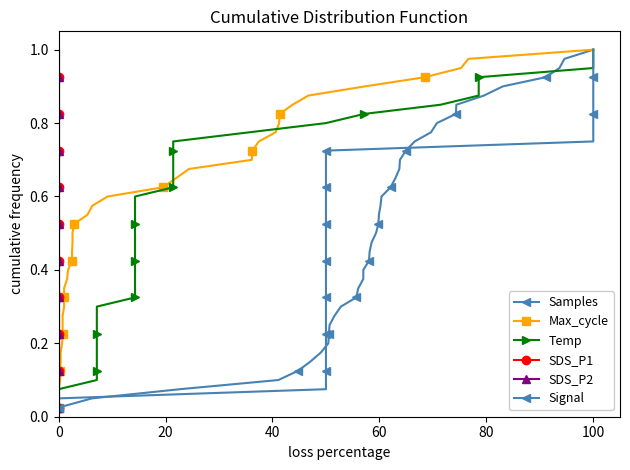

True or false: SDS_P1 and Max_cycle intersect in this chart.

False